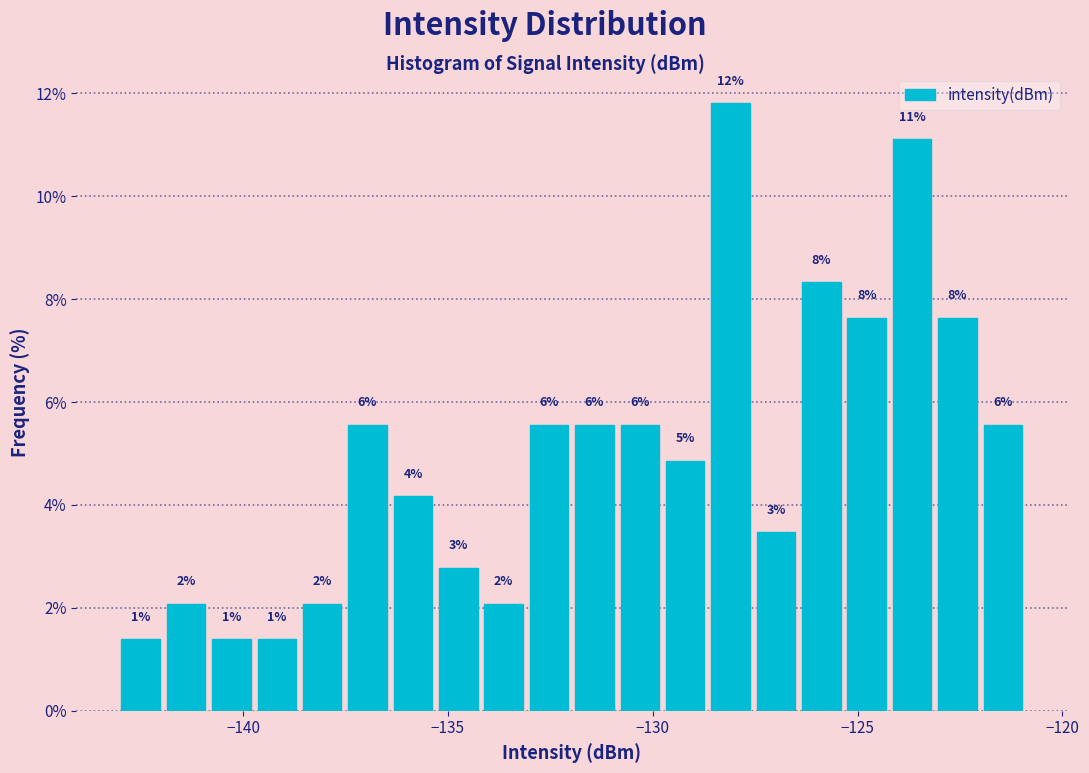

Read against the x-axis, roughly where is the centre of the tallest bar?

-128.0